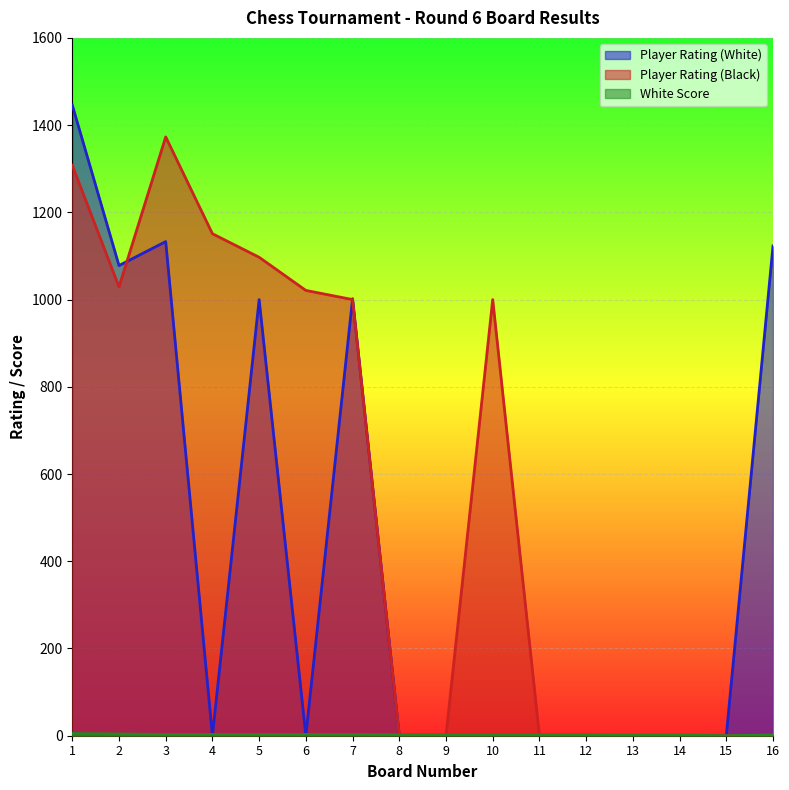

Reading right to left, transcribe all the data shown in this chart.

Player Rating (White): 16=1123.0	15=0.0	14=0.0	13=0.0	12=0.0	11=0.0	10=0.0	9=0.0	8=0.0	7=1002.0	6=0.0	5=1000.0	4=0.0	3=1133.0	2=1078.0	1=1446.0
Player Rating (Black): 16=0.0	15=0.0	14=0.0	13=0.0	12=0.0	11=0.0	10=1000.0	9=0.0	8=0.0	7=1000.0	6=1021.0	5=1097.0	4=1151.0	3=1373.0	2=1029.0	1=1308.0
White Score: 16=2.0	15=0.0	14=1.5	13=1.0	12=2.0	11=2.0	10=2.0	9=2.0	8=2.5	7=3.0	6=3.0	5=3.0	4=3.0	3=3.0	2=4.0	1=5.0